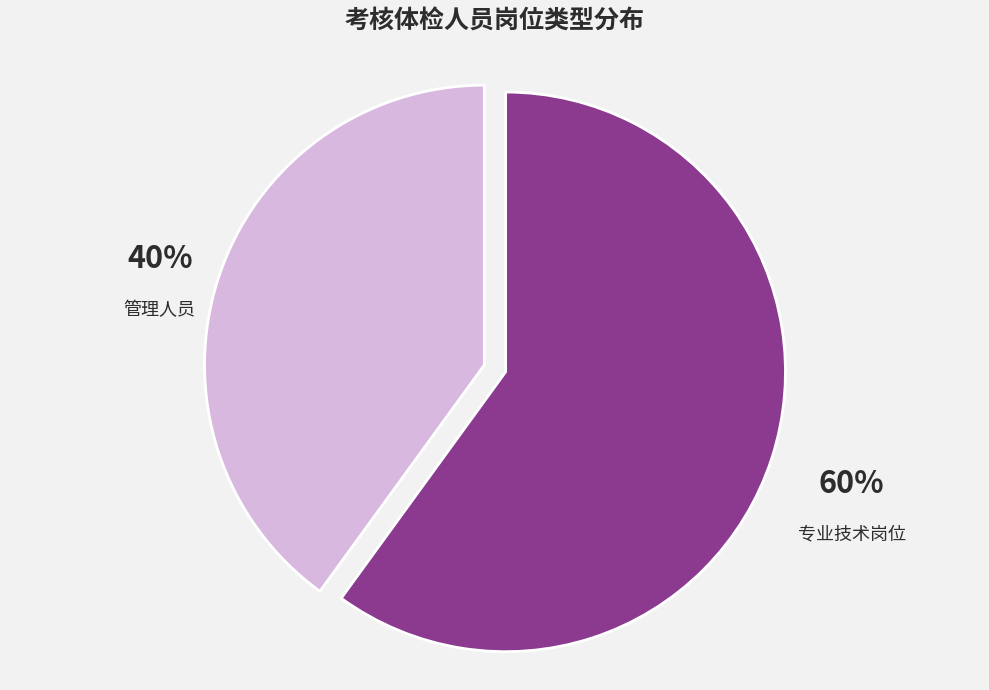

Combined, do 管理人员 and 专业技术岗位 account for over 50%?

Yes